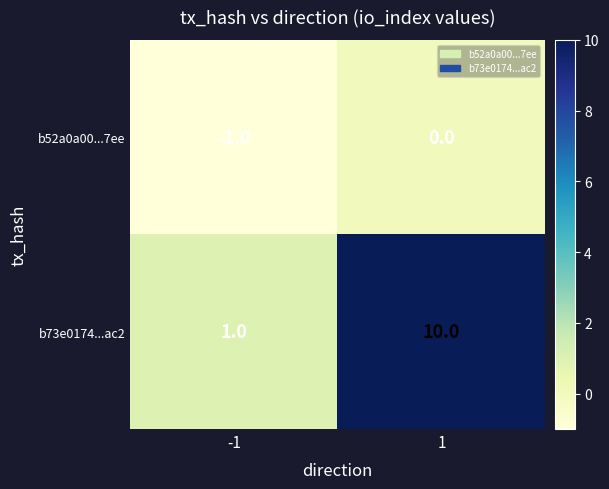

Is it true that b73e0174...ac2 equals 1 at -1?

True